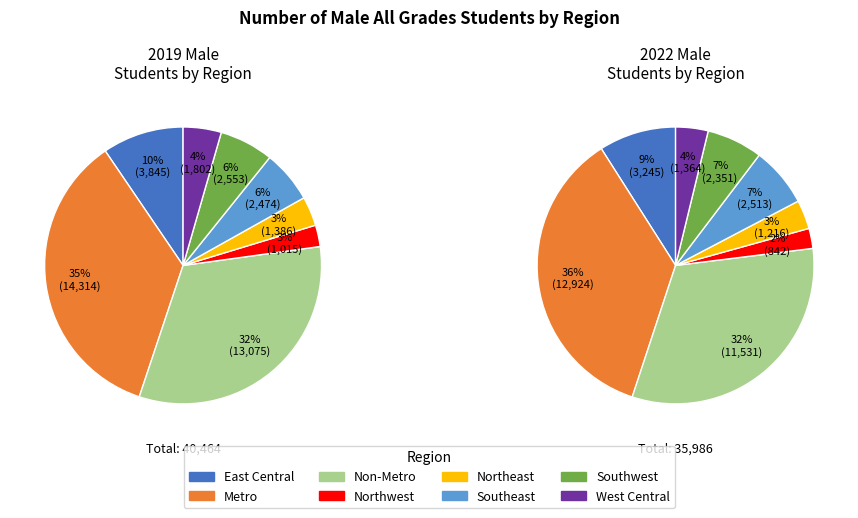

To the nearest percent, what is the difference between the largest and smallest slice percentages?

33%